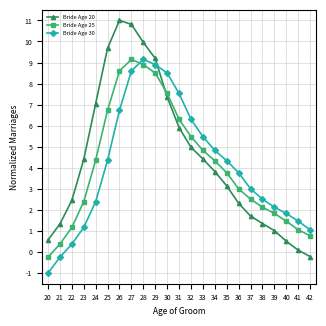

How many categories are shown in the chart?

23